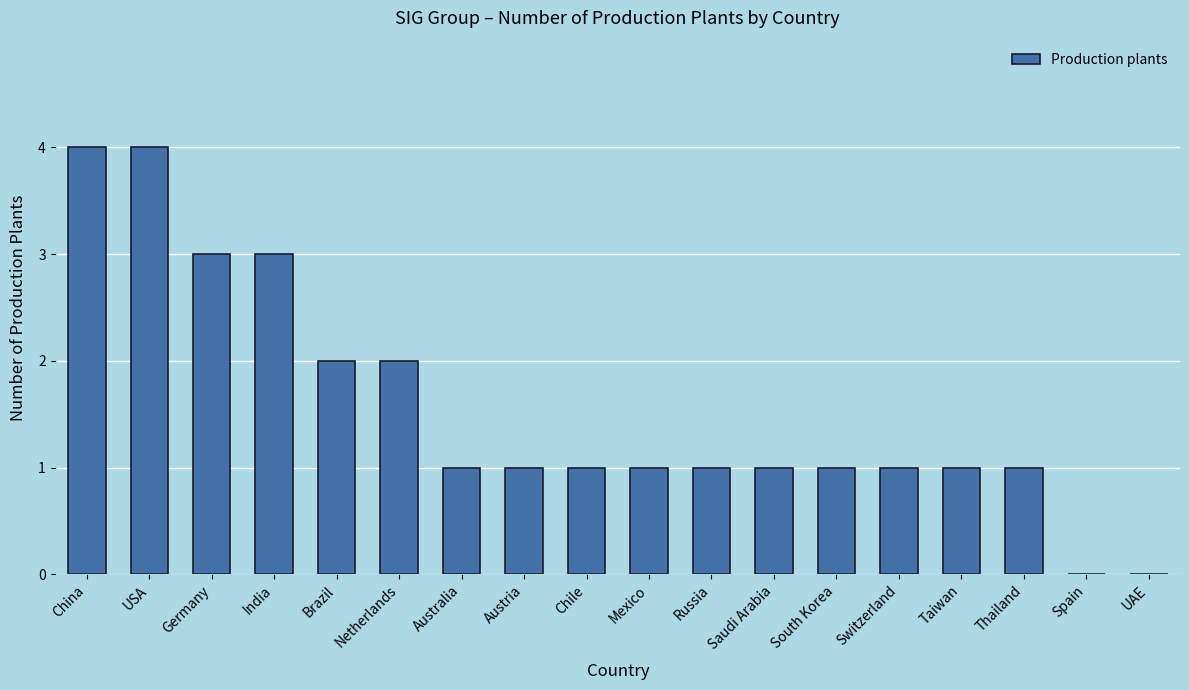

How many series are shown in this chart?

1